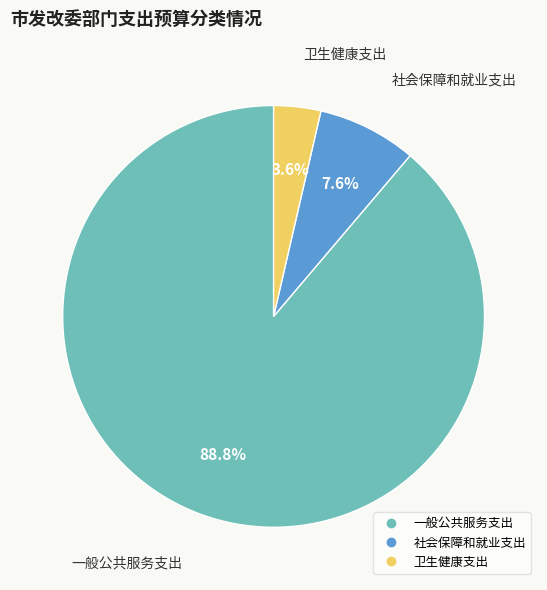

Which slice is the smallest?

卫生健康支出